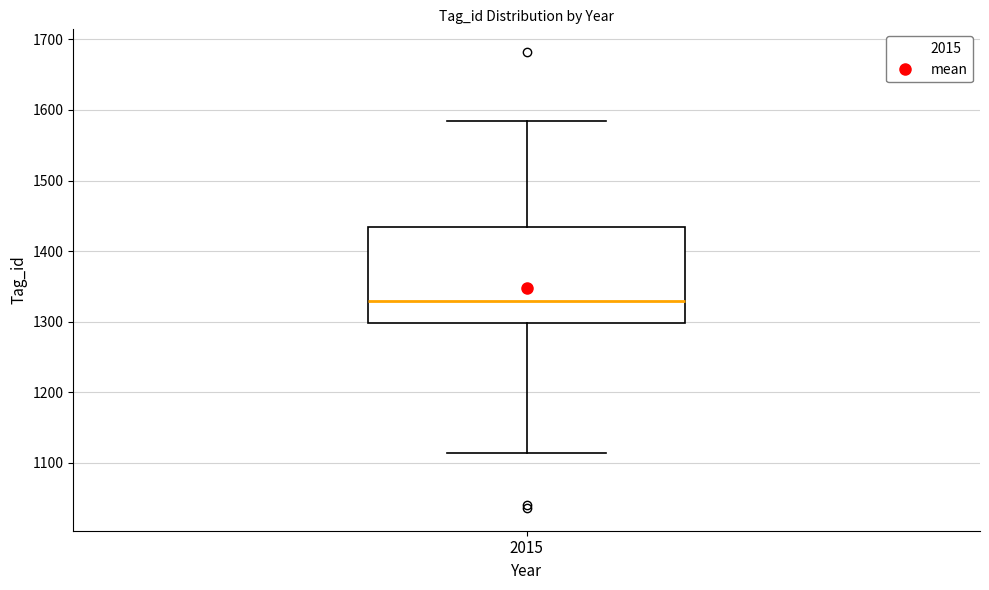

Transcribe this box plot: give where the median line is, the range the box spans, and where the two whiskers end, as read against the y-axis. The values are not printed on the chart, so give them approximately, as read against the axis.

median 1330, box 1300 to 1430, whiskers 1110 to 1590